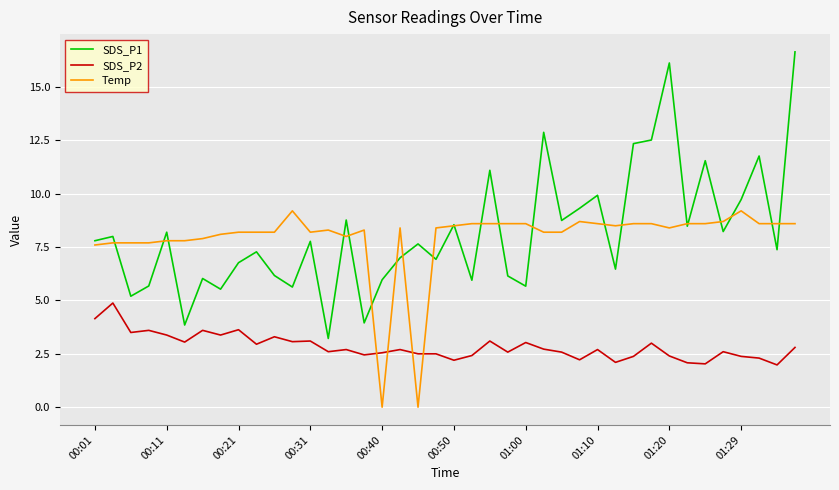

Which series has the widest spread of values?

SDS_P1